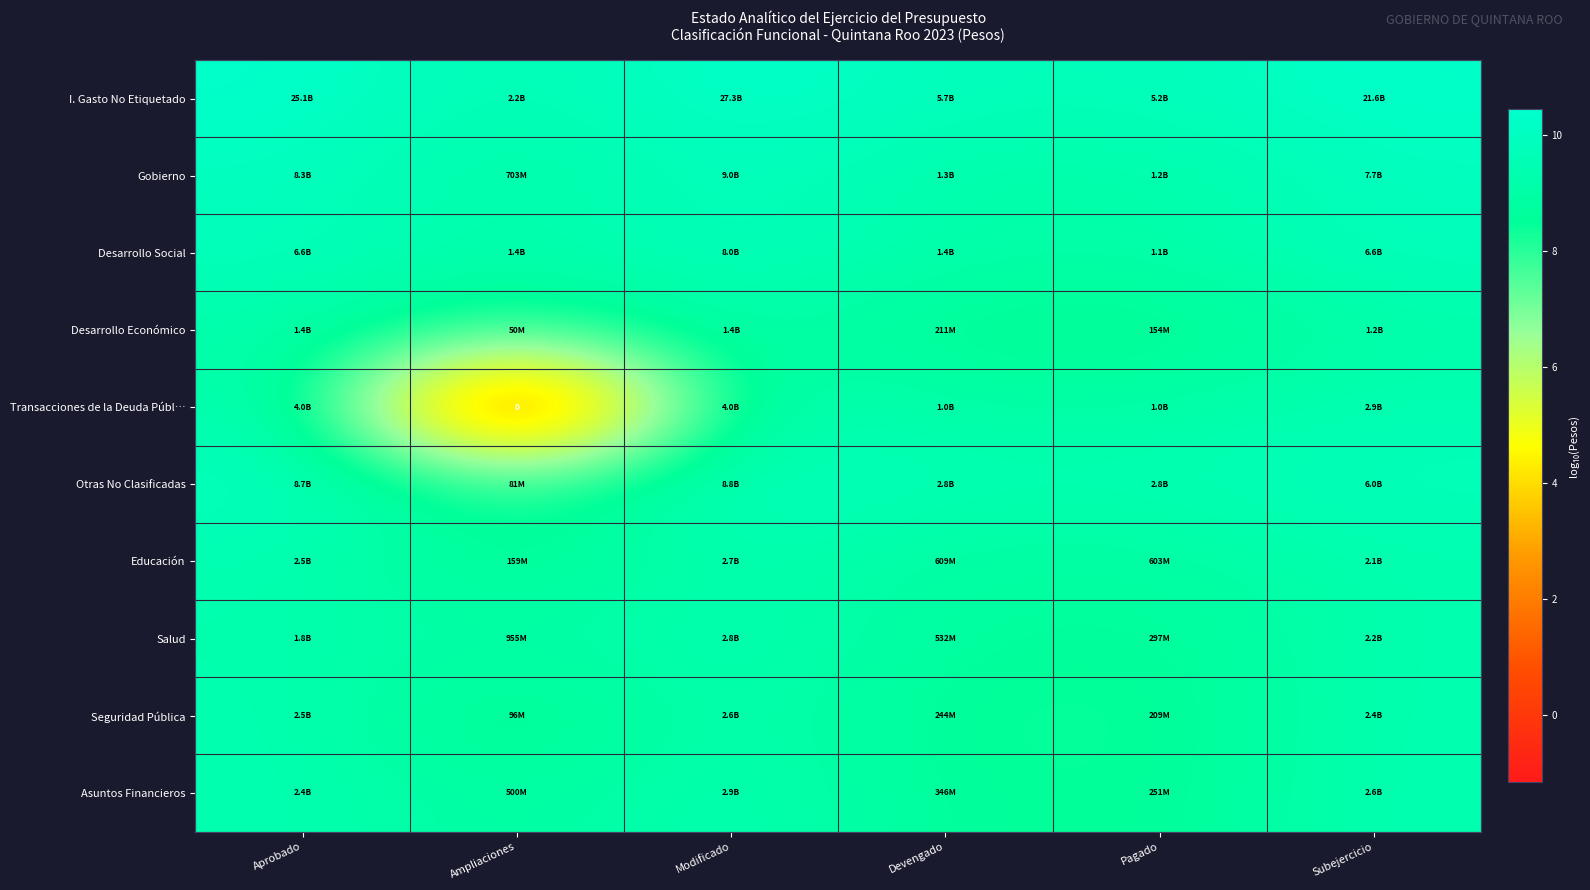

Which category has the highest value in the Desarrollo Social series?

Modificado